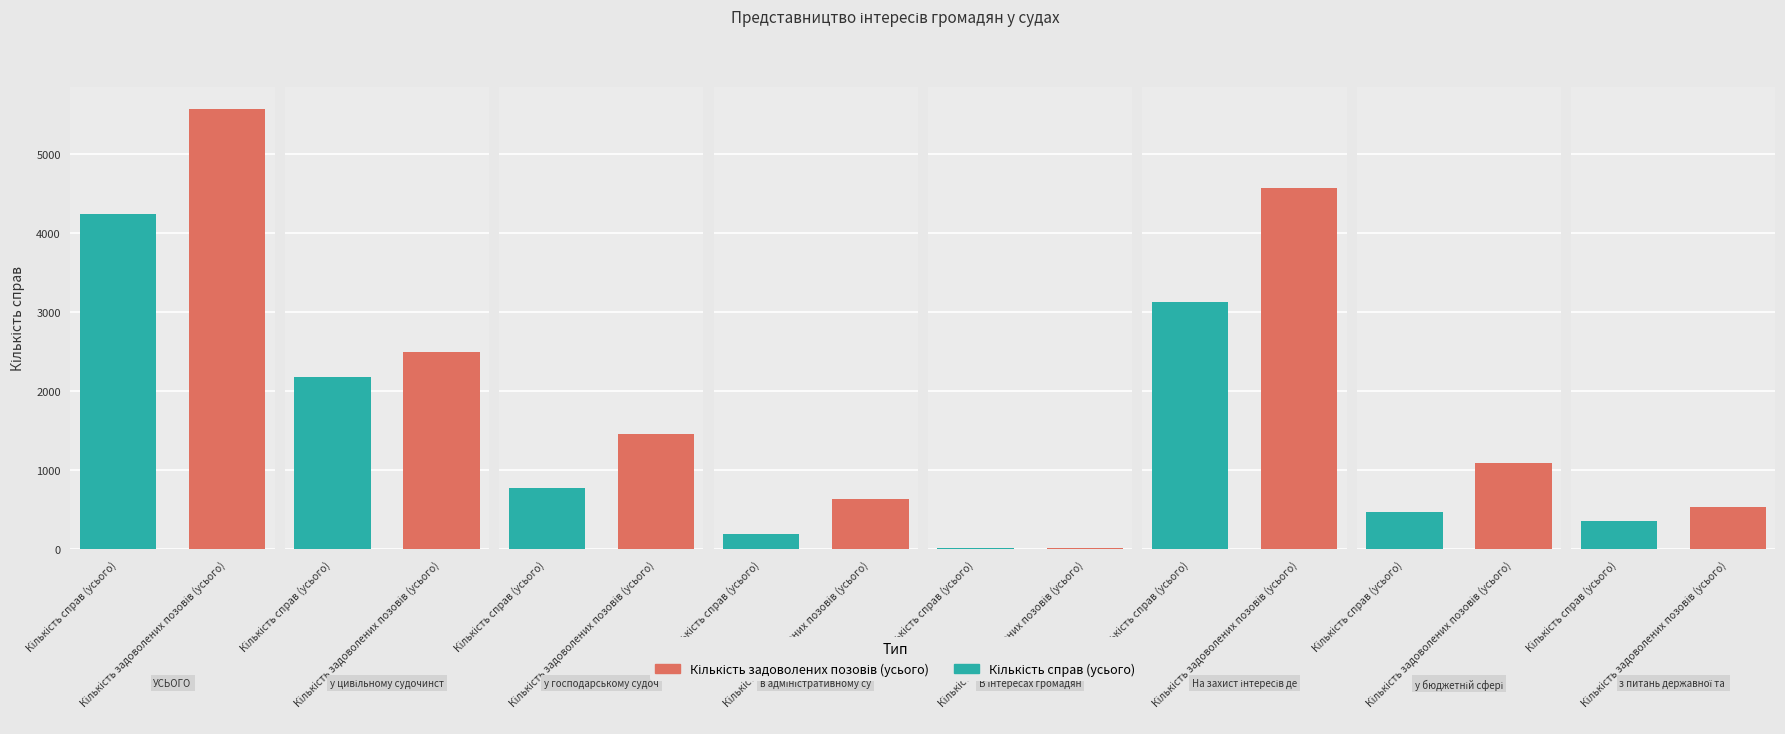

What is the value of the Кількість задоволених позовів (усього) bar at the 3rd from the left?

1458